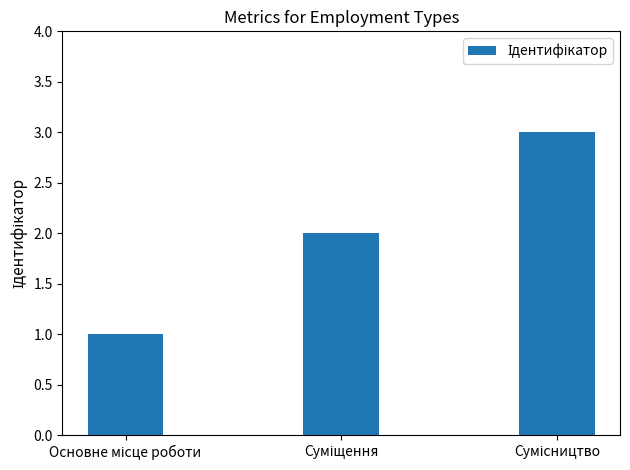

What is the maximum value shown in the chart?

3